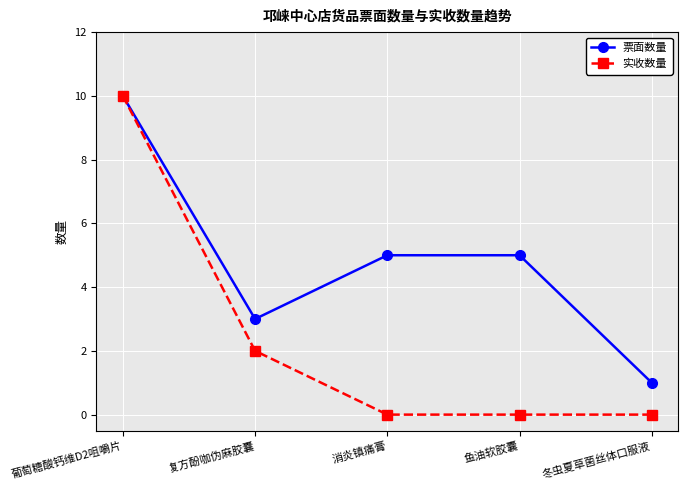

Which series has the largest range (max minus min)?

实收数量